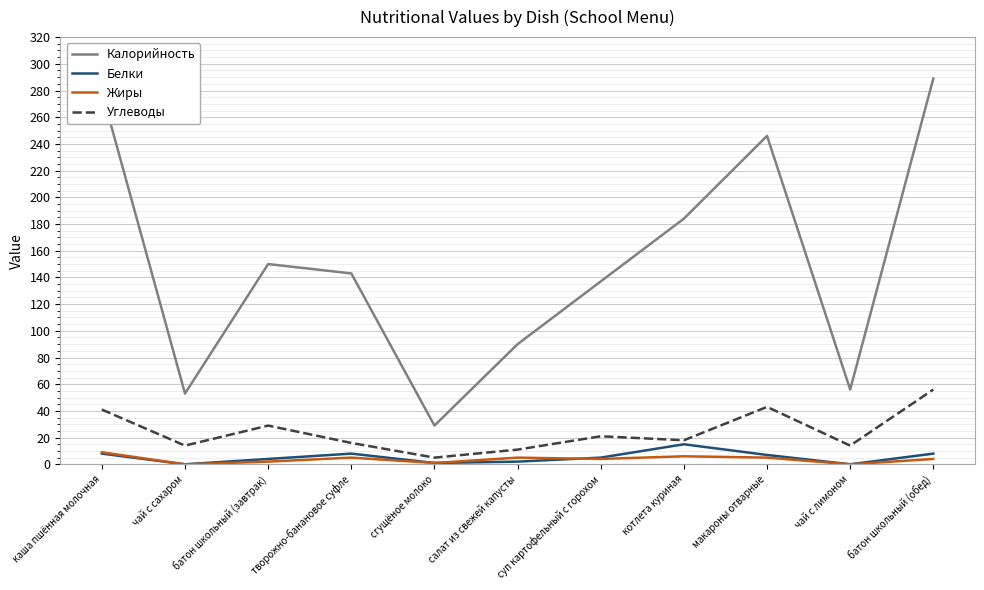

How many series are shown in this chart?

4